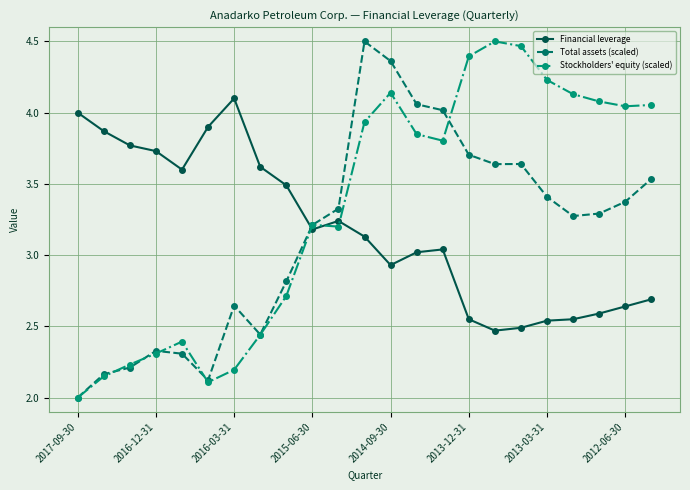

True or false: Financial leverage has more than 2 points higher than both neighbors.

True